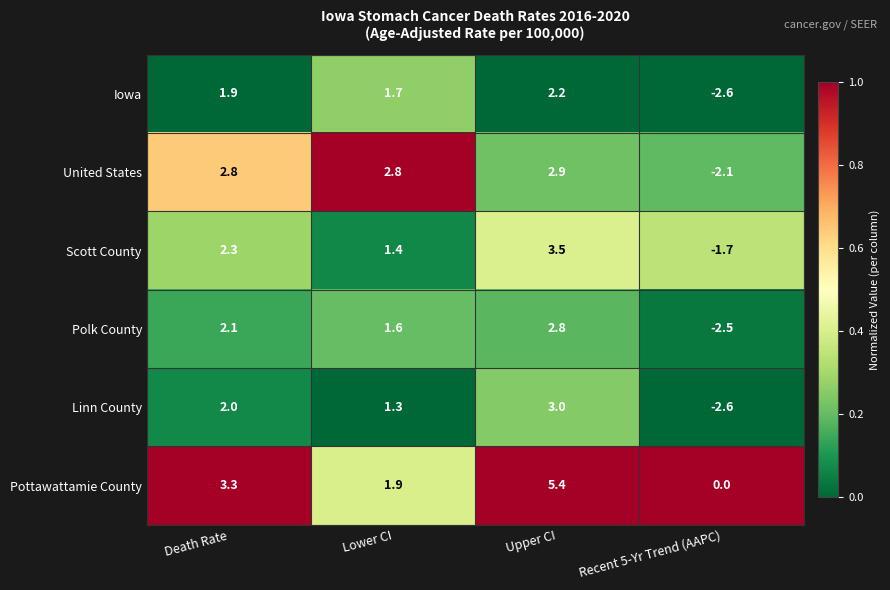

At which label is Scott County closest to 0?

Lower CI